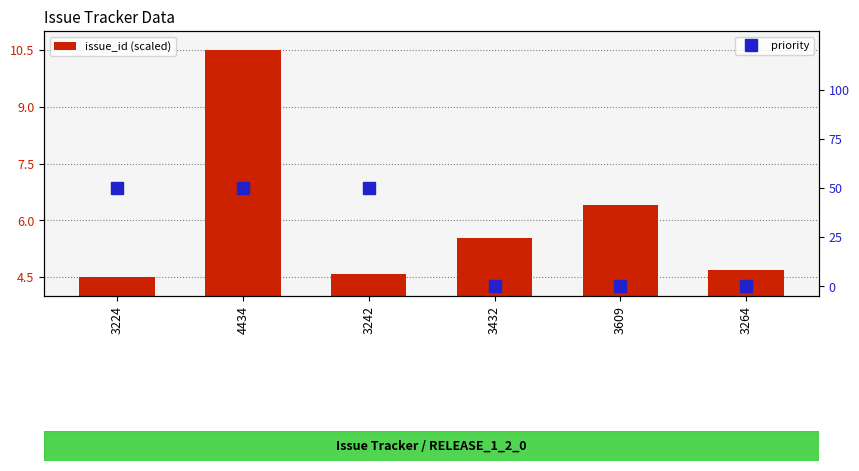

At which label does priority reach its peak?

3224